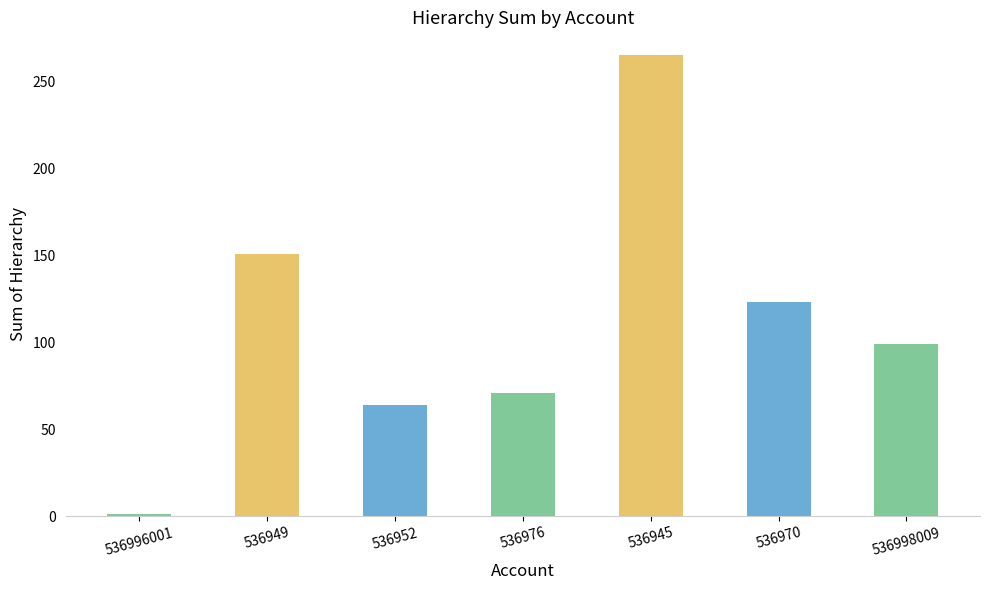

What is the approximate value at 536952, to the nearest 50?

50